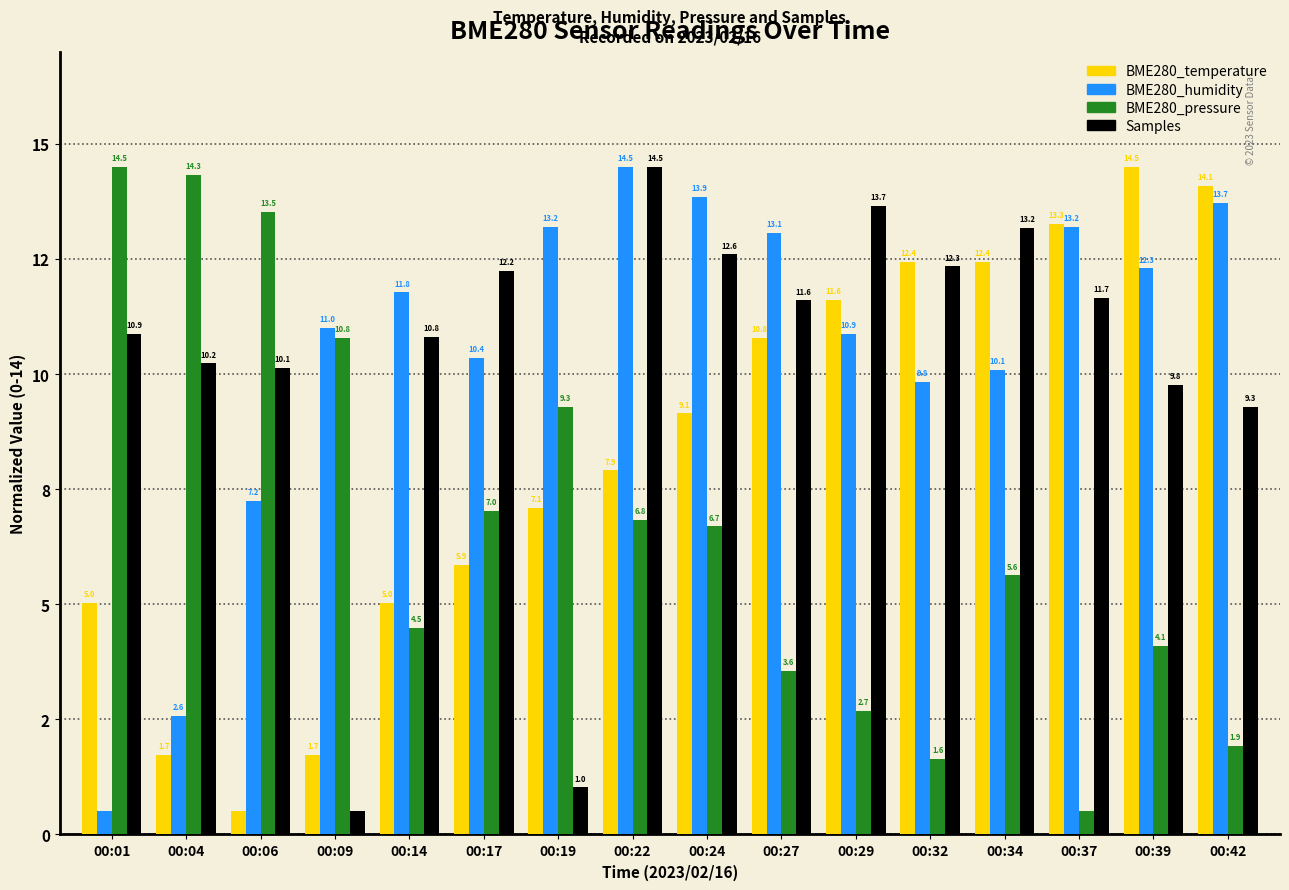

Are the bars grouped side by side (vs. stacked)?

Yes